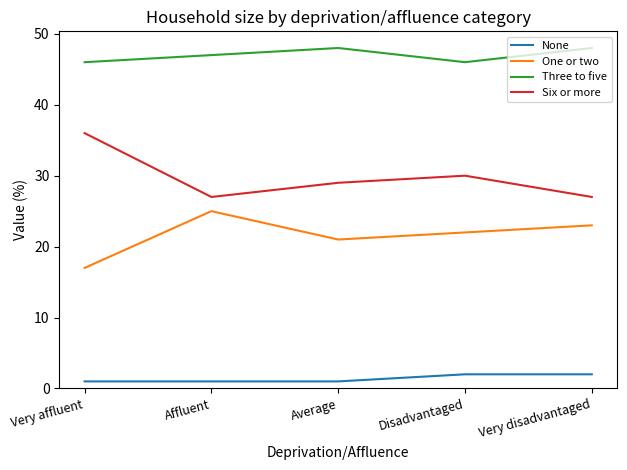

True or false: Three to five and None cross at least once.

False